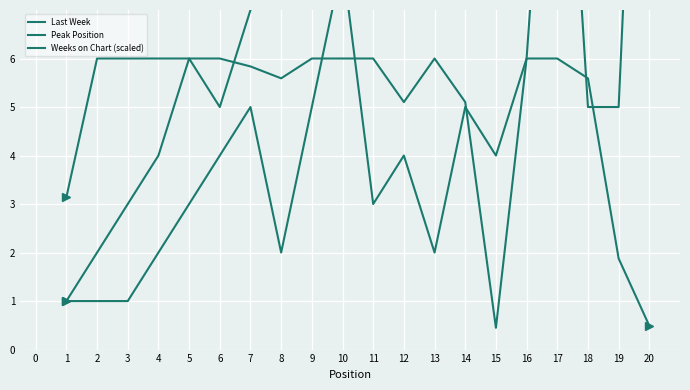

Which has a higher value, 16 or 17?

17